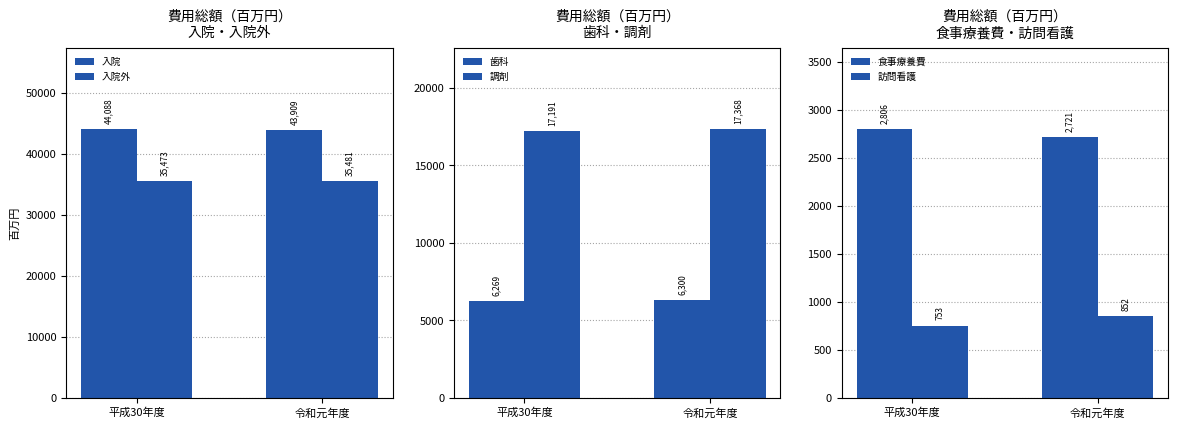

How many data points in 歯科 are less than 6300?

1